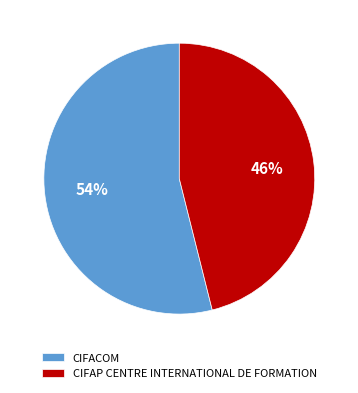

Does any single category account for the majority?

Yes